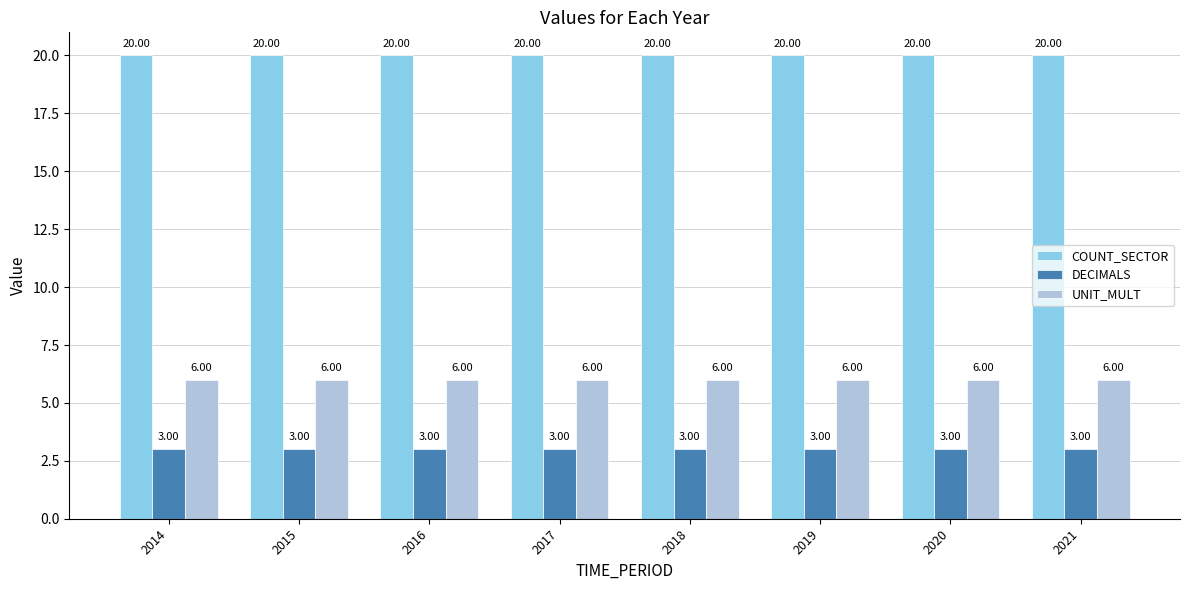

Is it true that COUNT_SECTOR equals 26 at 2015?

False